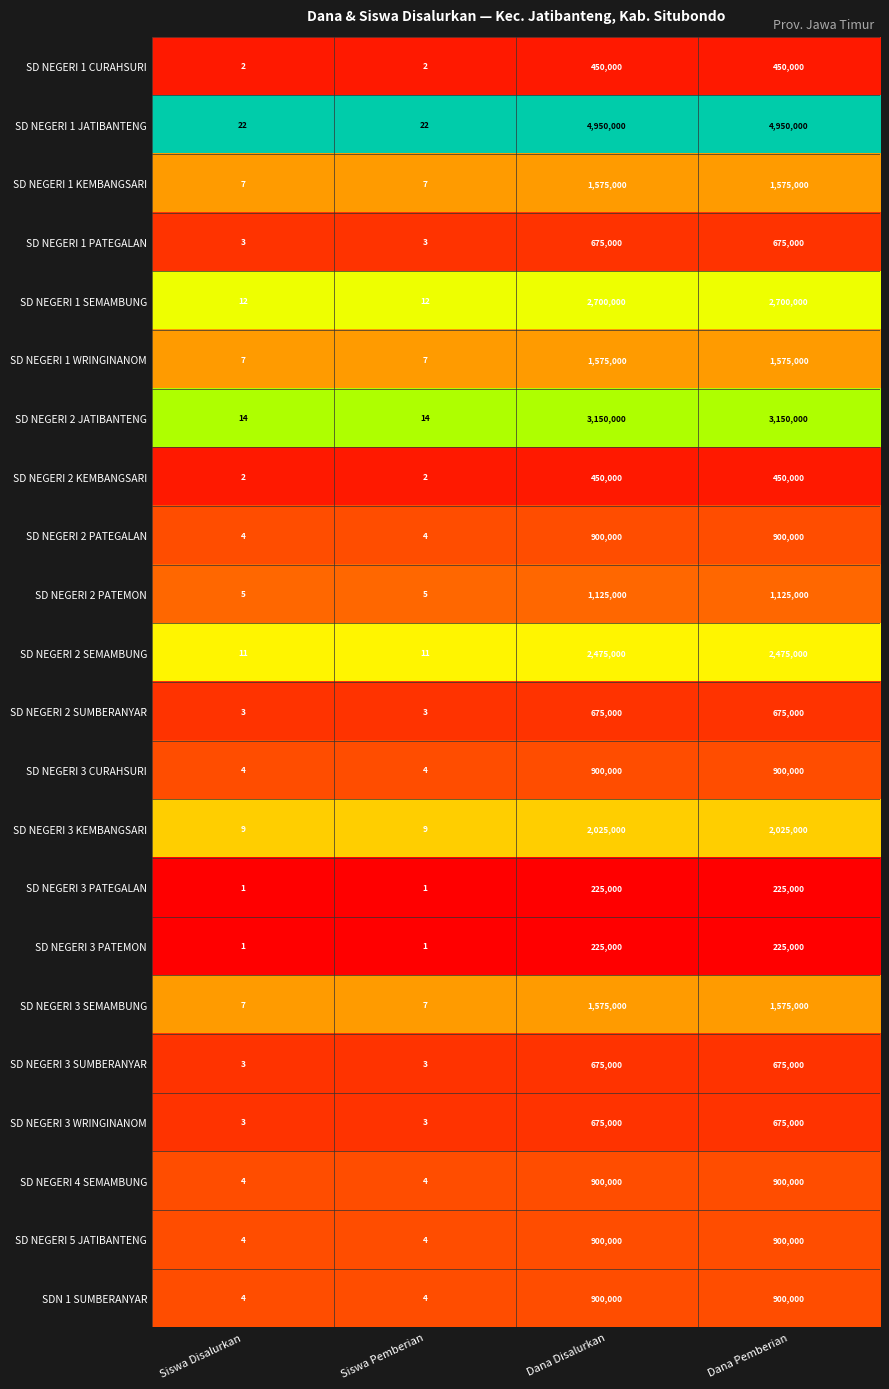

How many series are shown in this chart?

22